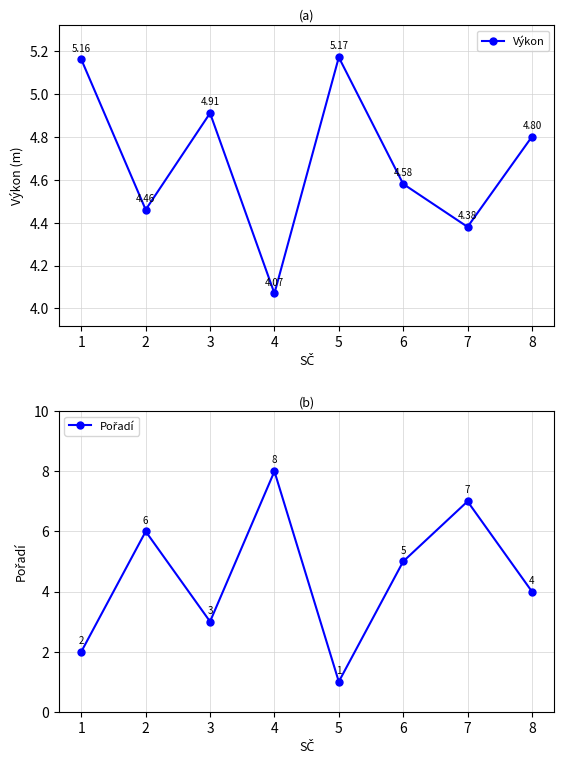

True or false: Pořadí has a value of 7.0 at 7.

True